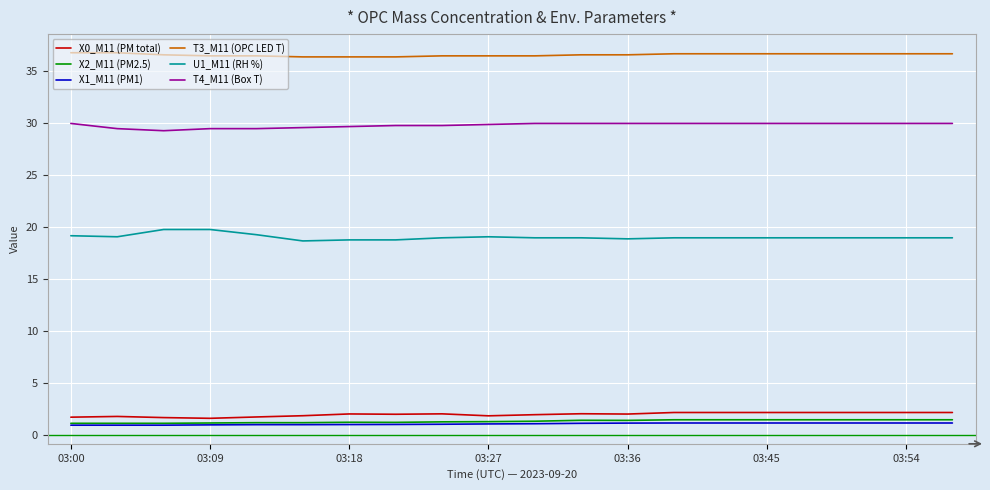

What is the minimum value shown in the chart?

1.0